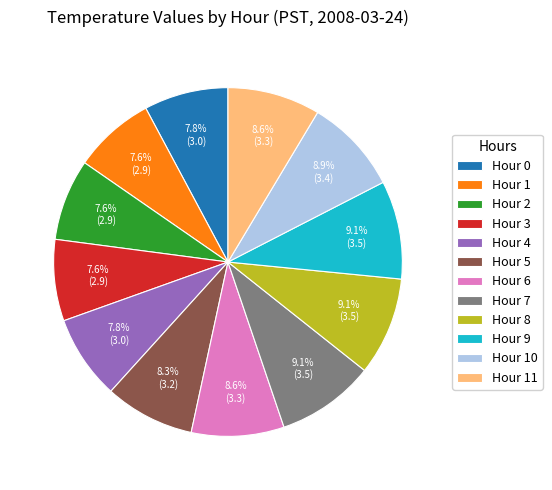

How many slices are in this pie chart?

12